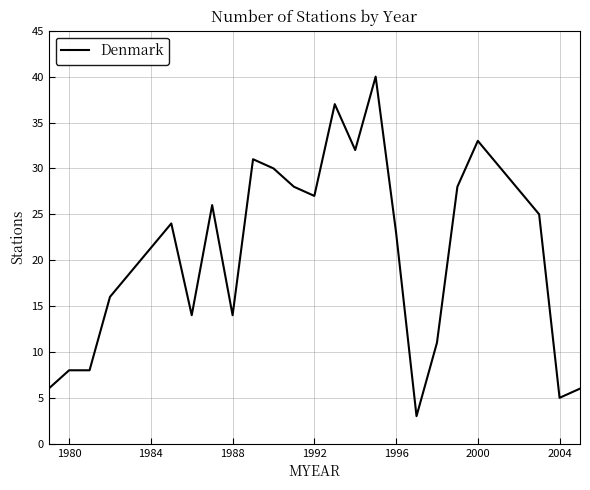

What is the difference between the maximum and minimum values?

37